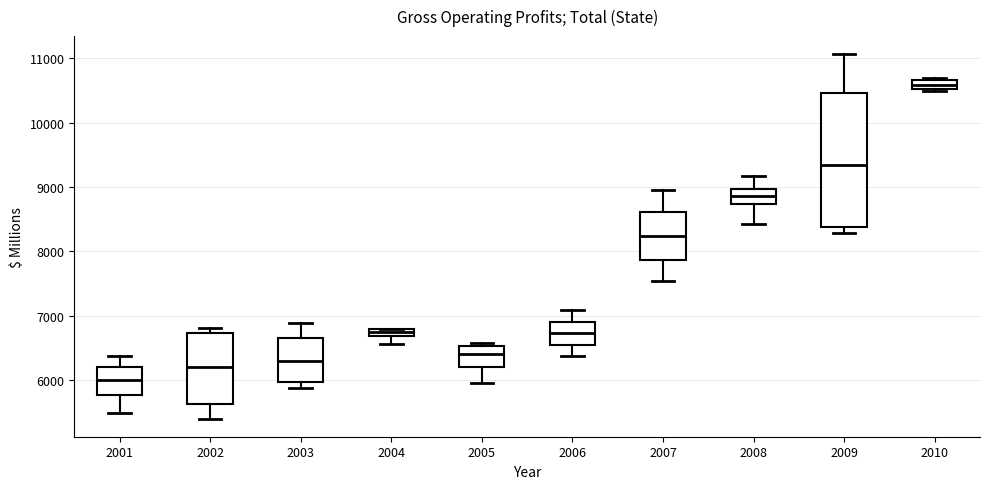

Which box is the tallest, from its lower edge to its upper edge?

2009